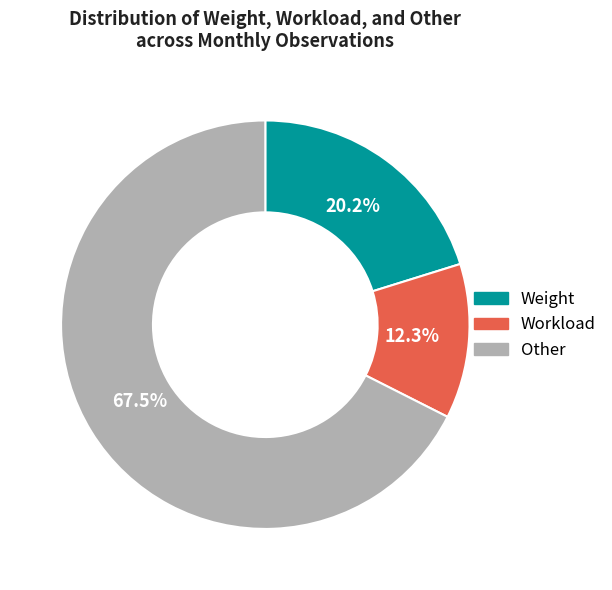

Combined, do Weight and Other account for over 50%?

Yes